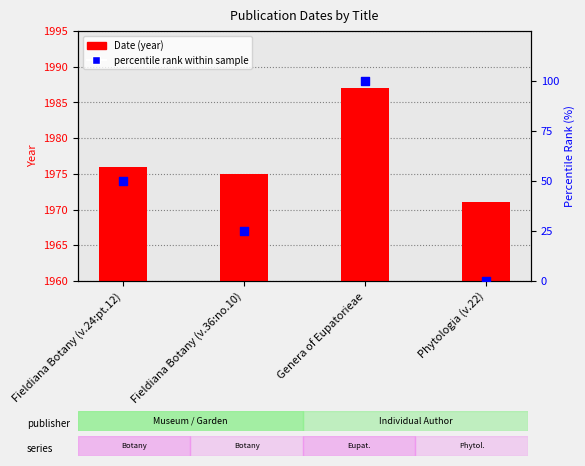

At which category is the sum across all series the highest?

Genera of Eupatorieae